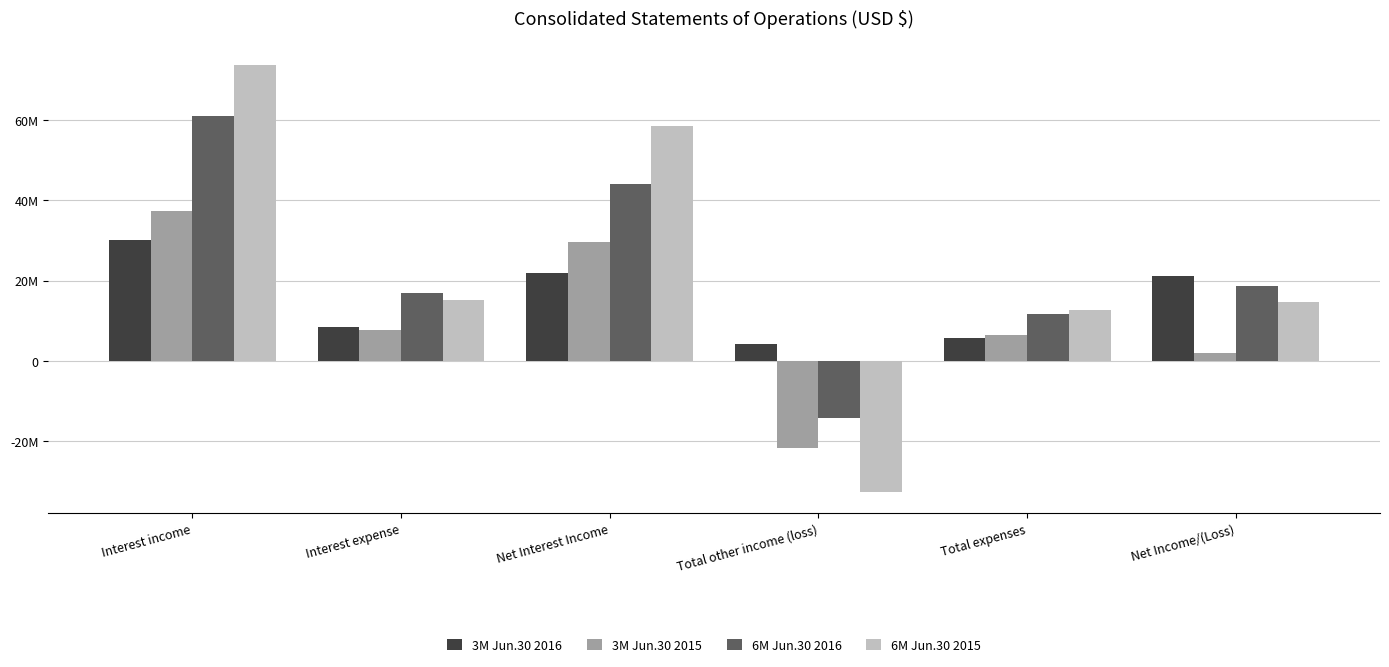

What is the label of the 4th bar from the right?

Net Interest Income